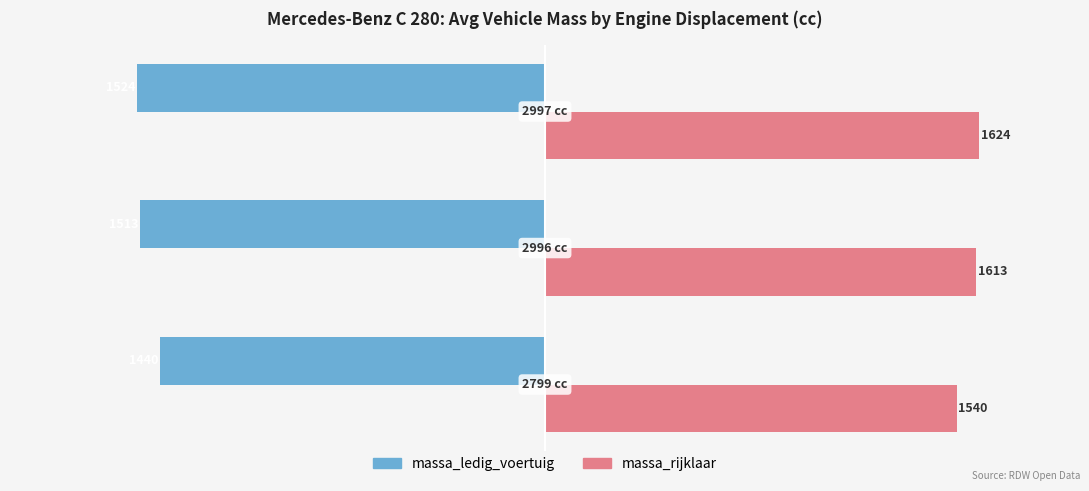

Count the number of data series in this chart.

2